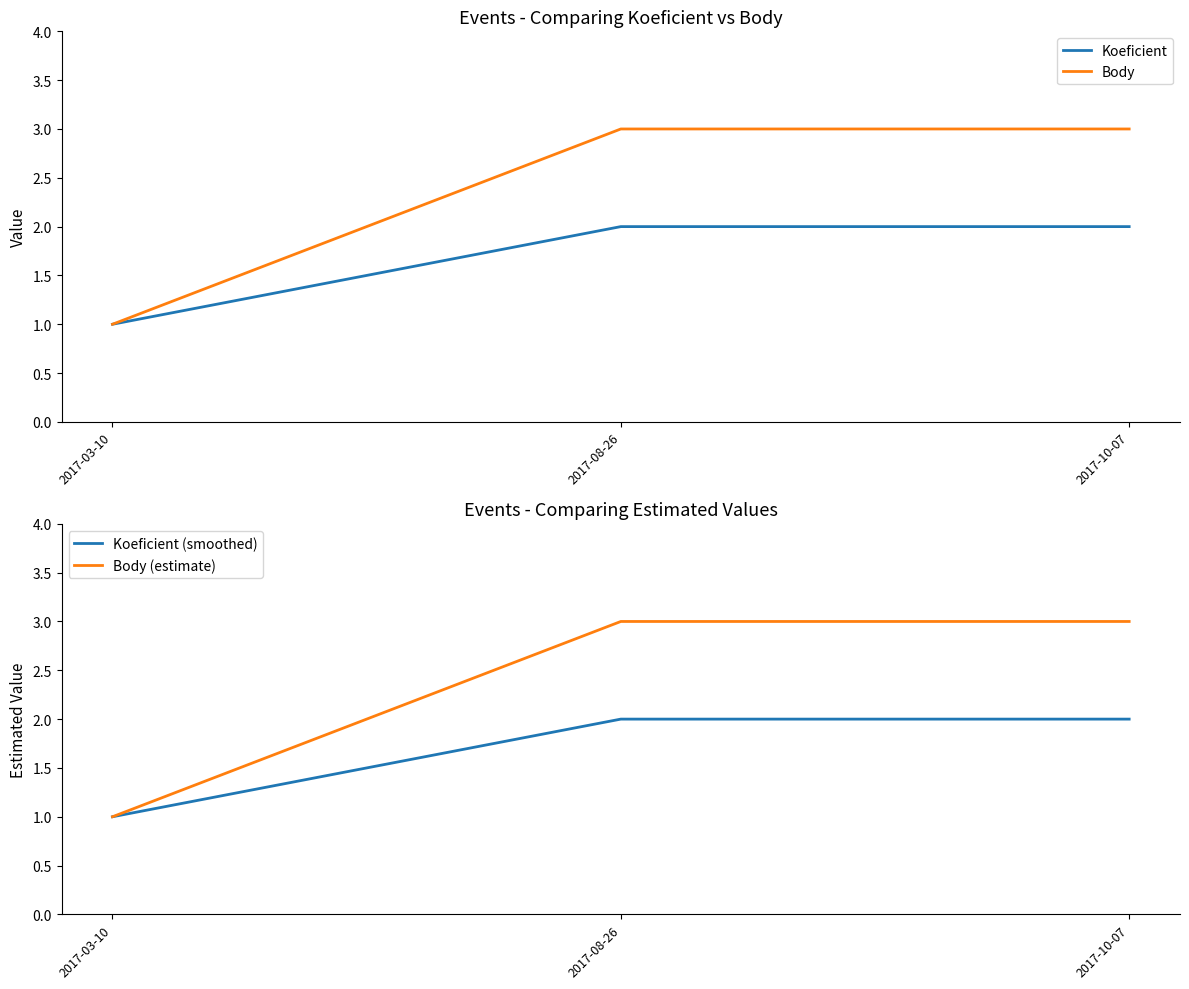

How many distinct data groups are displayed?

4